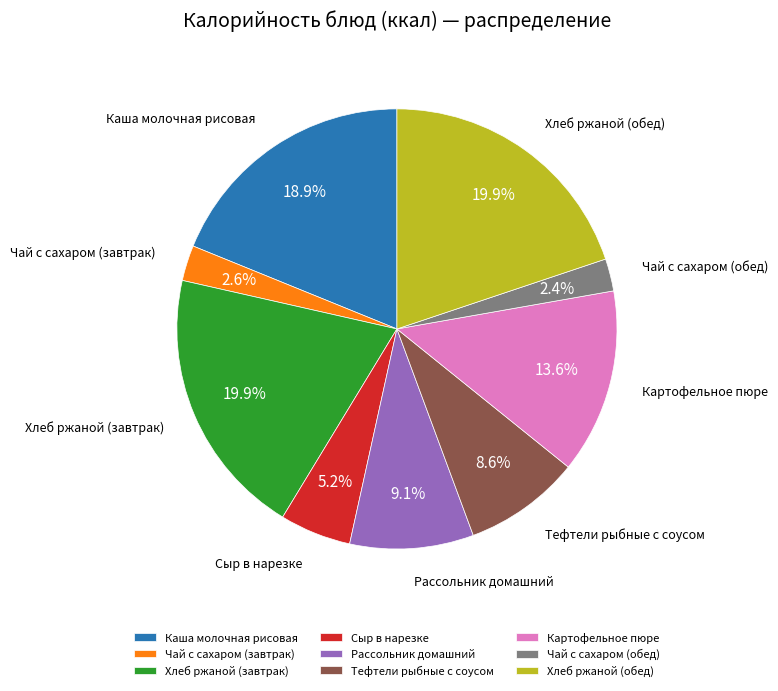

Is there any slice that represents more than half of the pie?

No